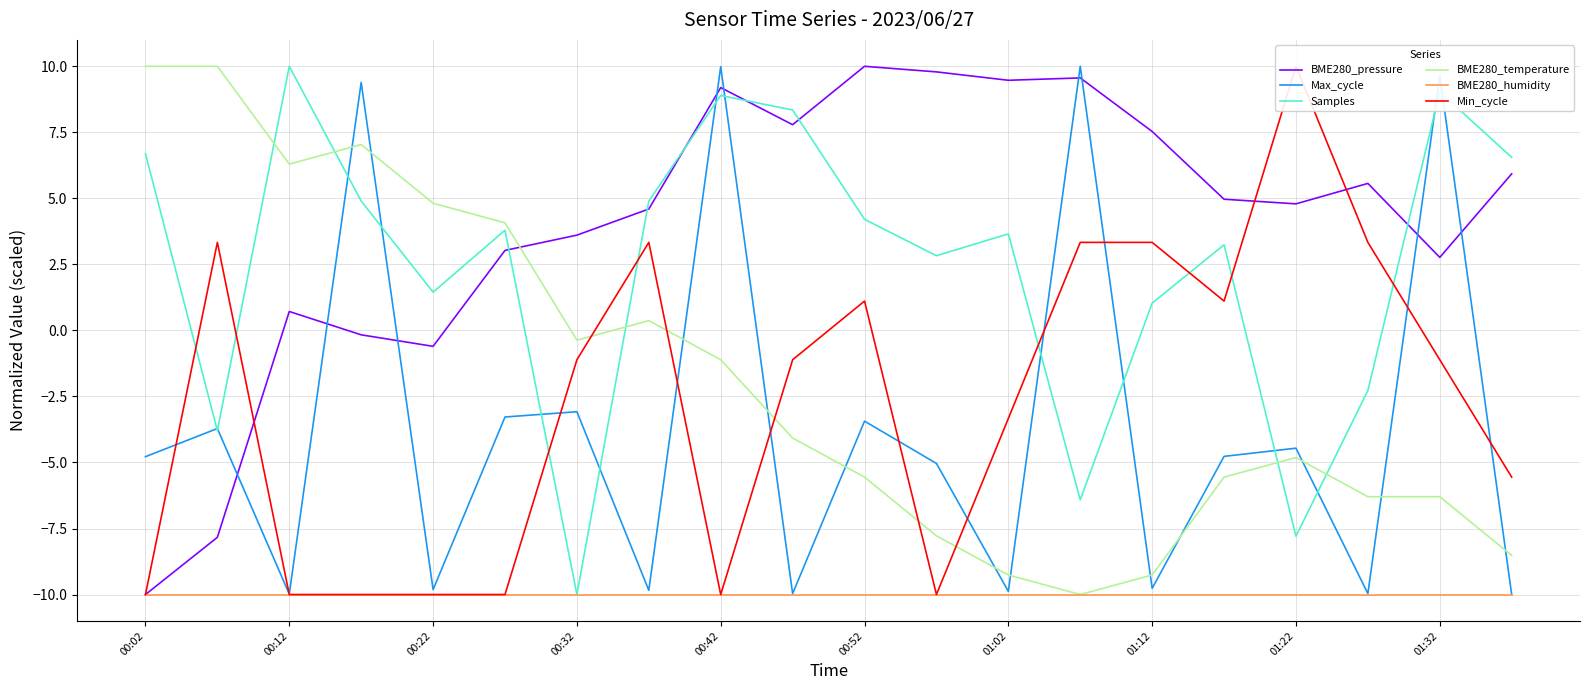

How many values in Min_cycle are below zero?

12